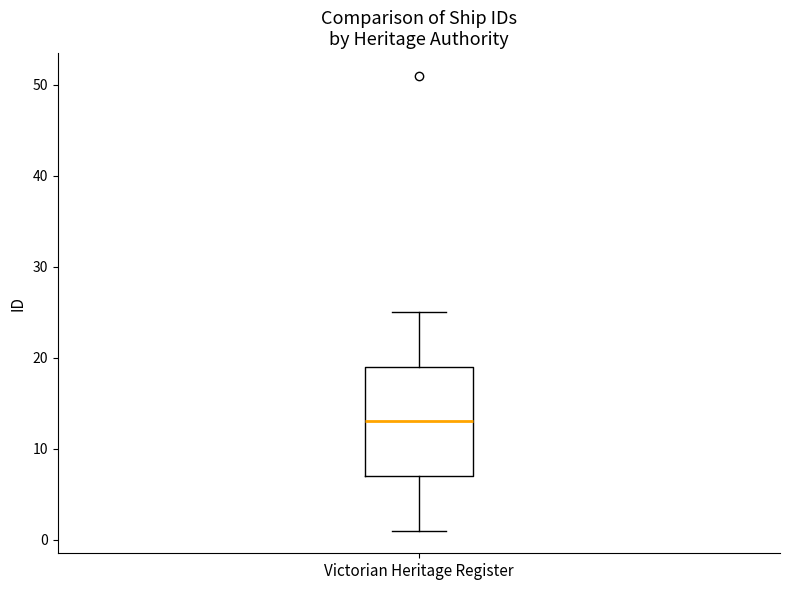

Transcribe this box plot: give where the median line is, the range the box spans, and where the two whiskers end, as read against the y-axis. The values are not printed on the chart, so give them approximately, as read against the axis.

median 13, box 7 to 19, whiskers 1 to 25